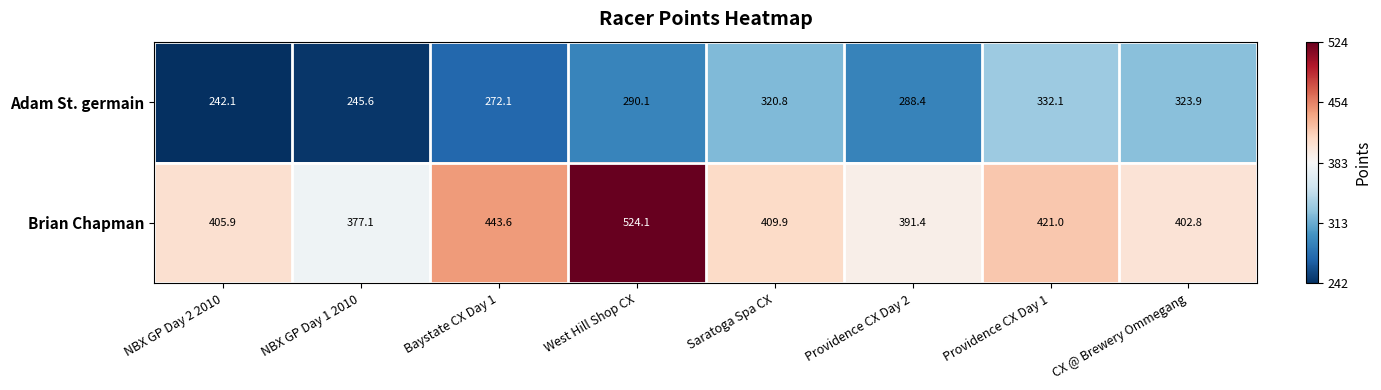

At which category is the sum across all series the highest?

West Hill Shop CX